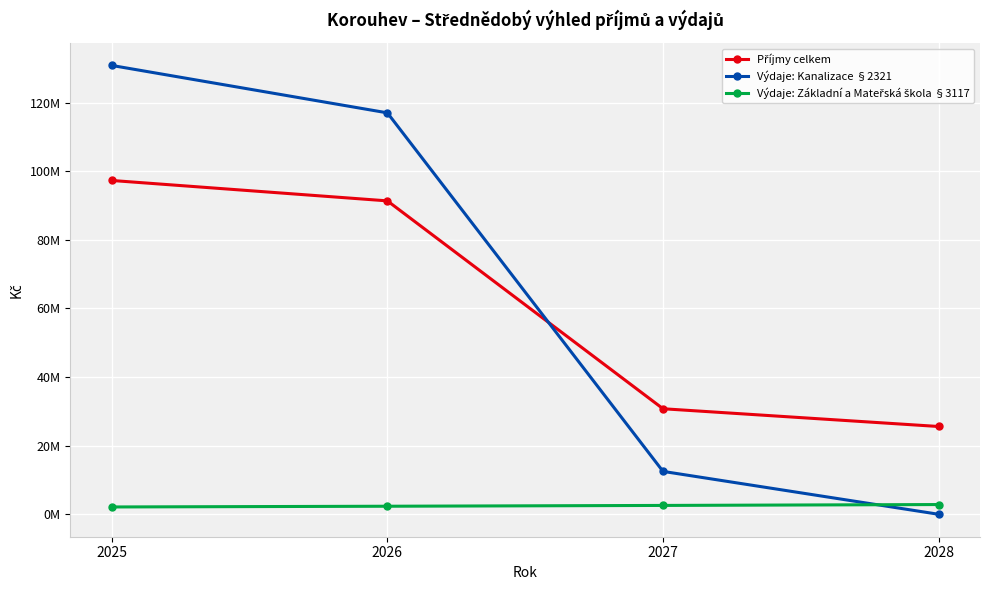

How many times do Výdaje: Základní a Mateřská škola §3117 and Výdaje: Kanalizace §2321 cross each other?

1